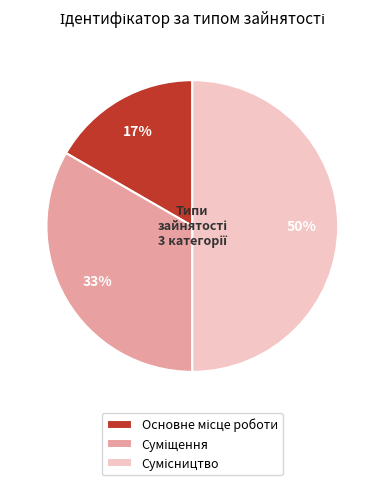

How many segments does this pie chart have?

3